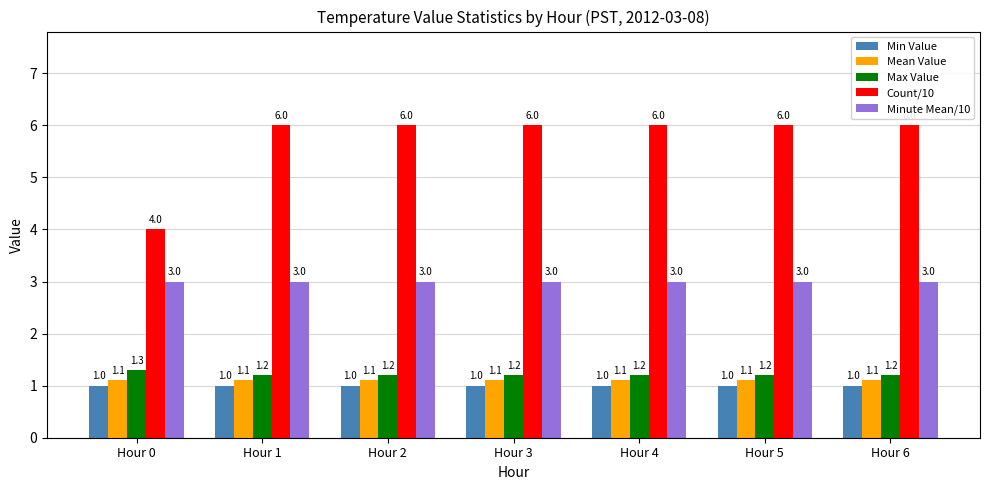

What is the lowest value of the Count/10 series?

4.0